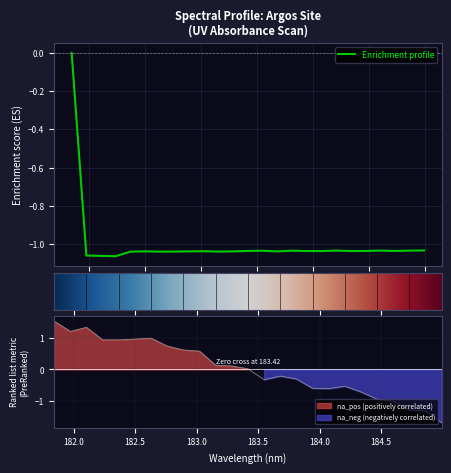

Which category has the highest value across all series?

181.8418